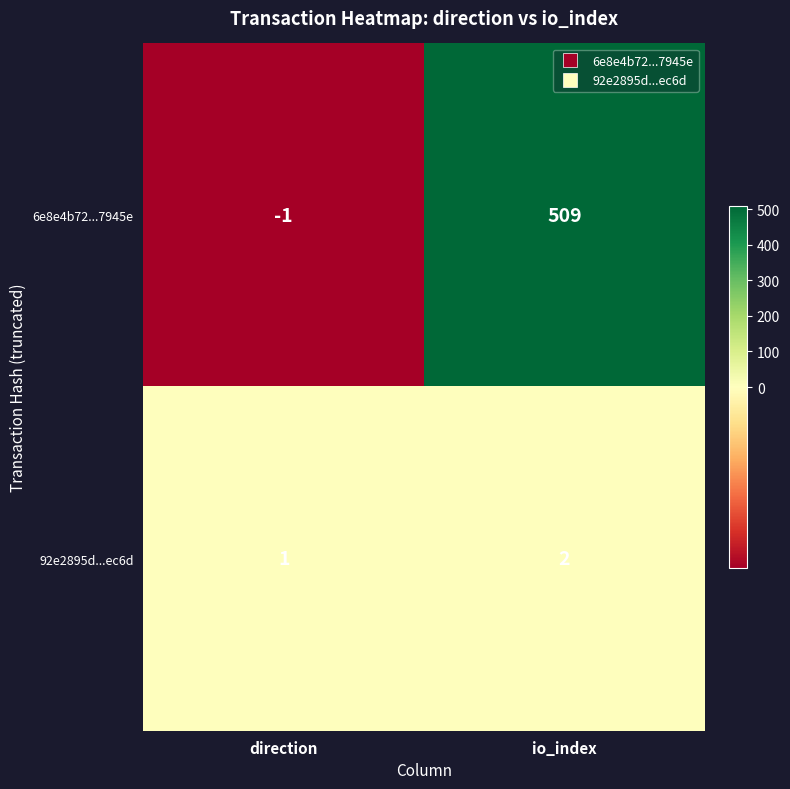

True or false: 6e8e4b72...7945e has a value of -1 at direction.

True